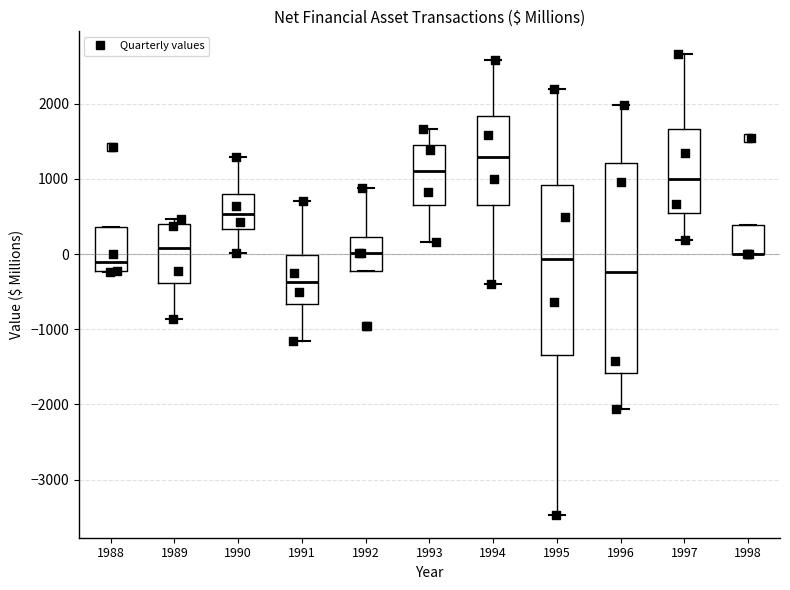

Where is the lower edge of the box at x = 1992 on the y-axis? The values are not printed on the chart, so give them approximately, as read against the axis.

-200